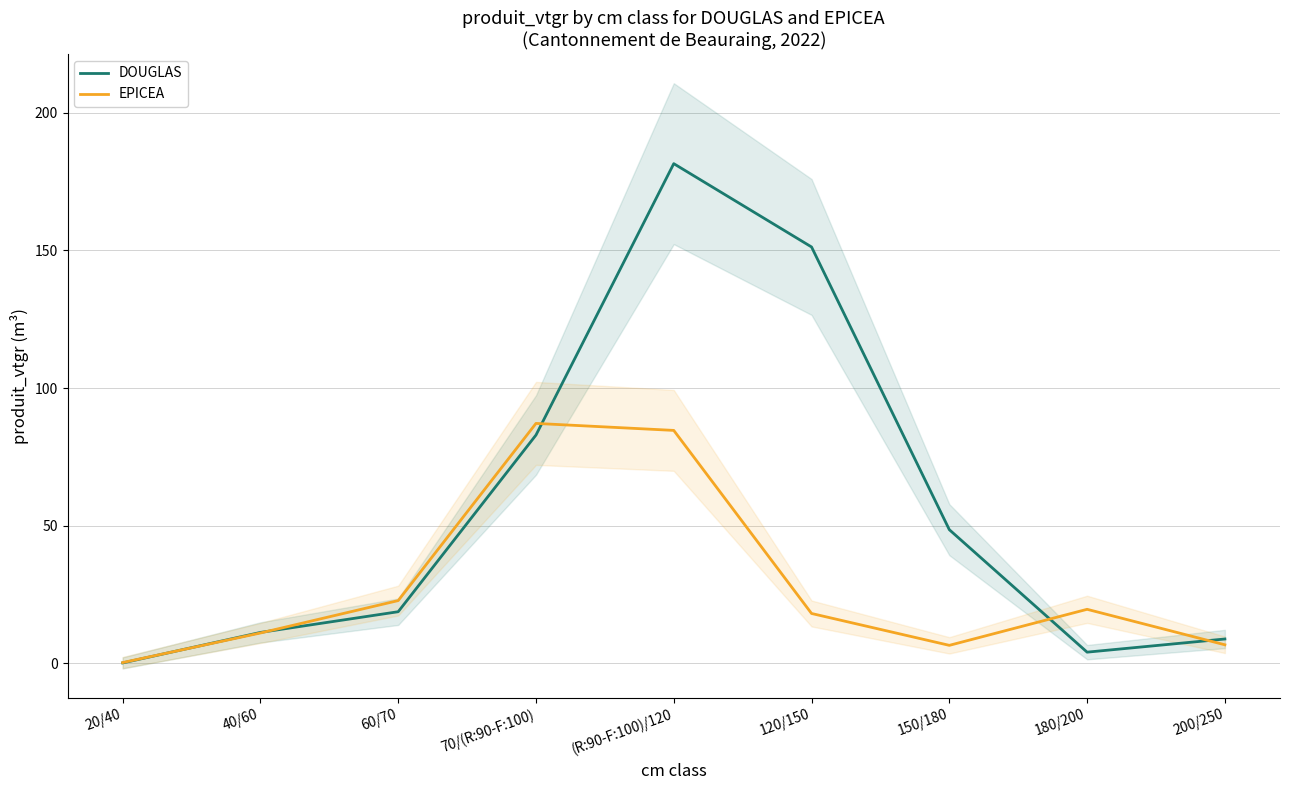

What is the difference between the highest and lowest values at 70/(R:90-F:100)?

4.2